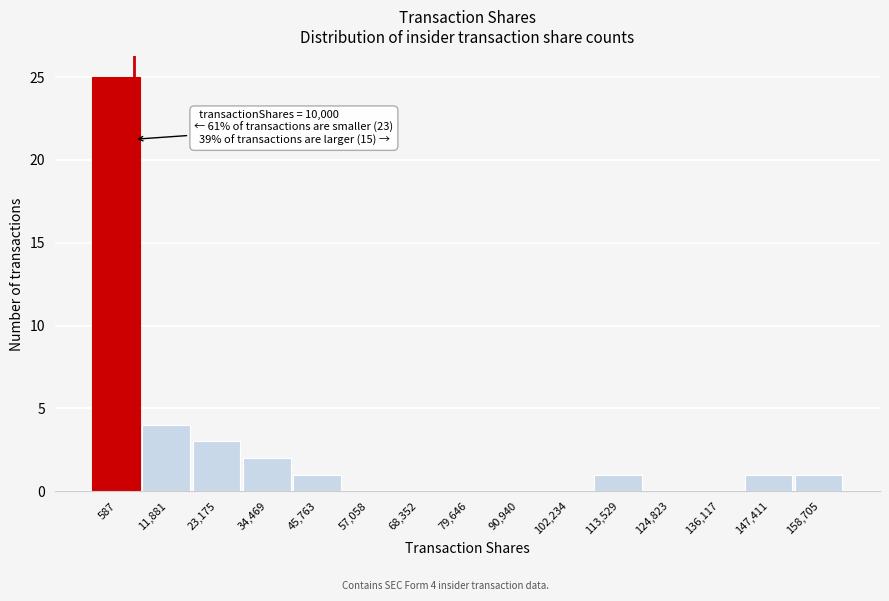

Reading left to right, extract all data points from this chart.

587=25	11,881=4	23,175=3	34,469=2	45,763=1	57,058=0	68,352=0	79,646=0	90,940=0	102,234=0	113,529=1	124,823=0	136,117=0	147,411=1	158,705=1